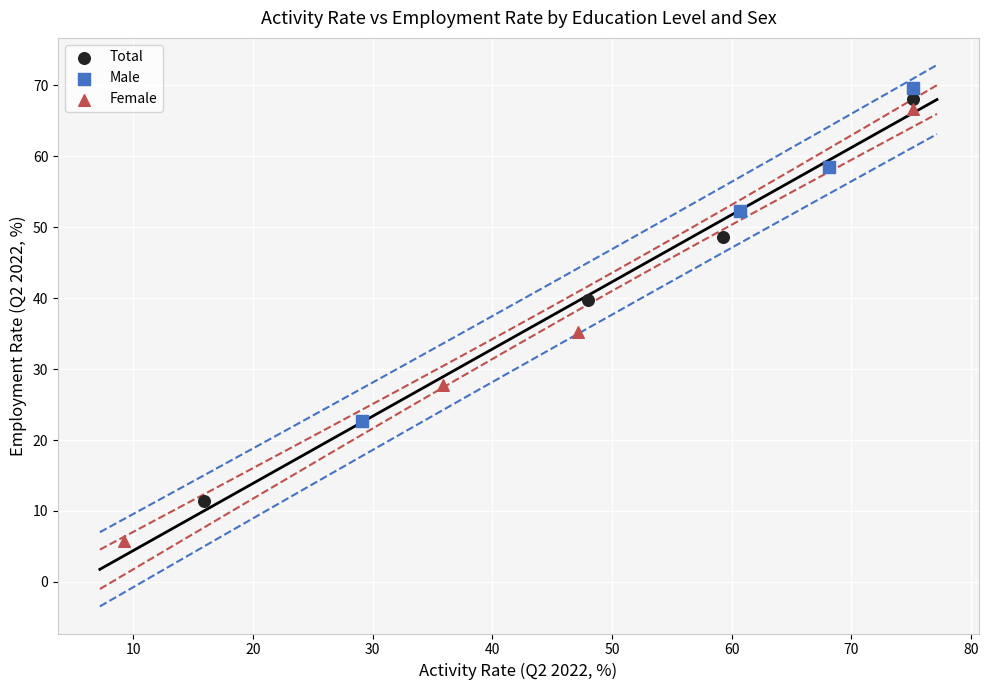

Which series has the largest Y range (max minus min)?

Female